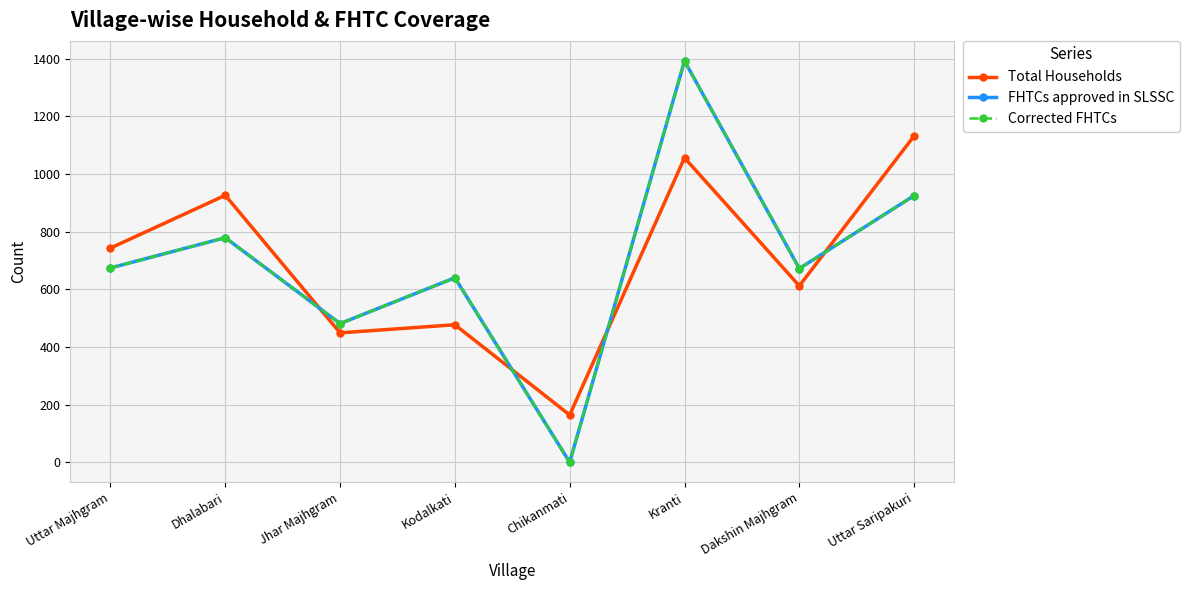

List the series in order of their peak value, lowest first.

Total Households, FHTCs approved in SLSSC, Corrected FHTCs